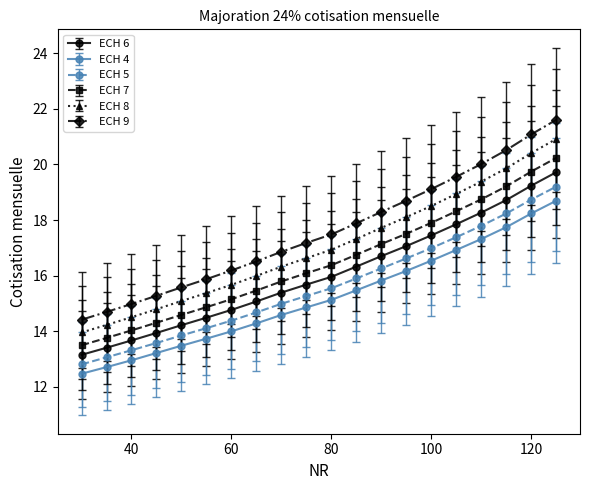

Which series has the largest total across all categories?

ECH 9